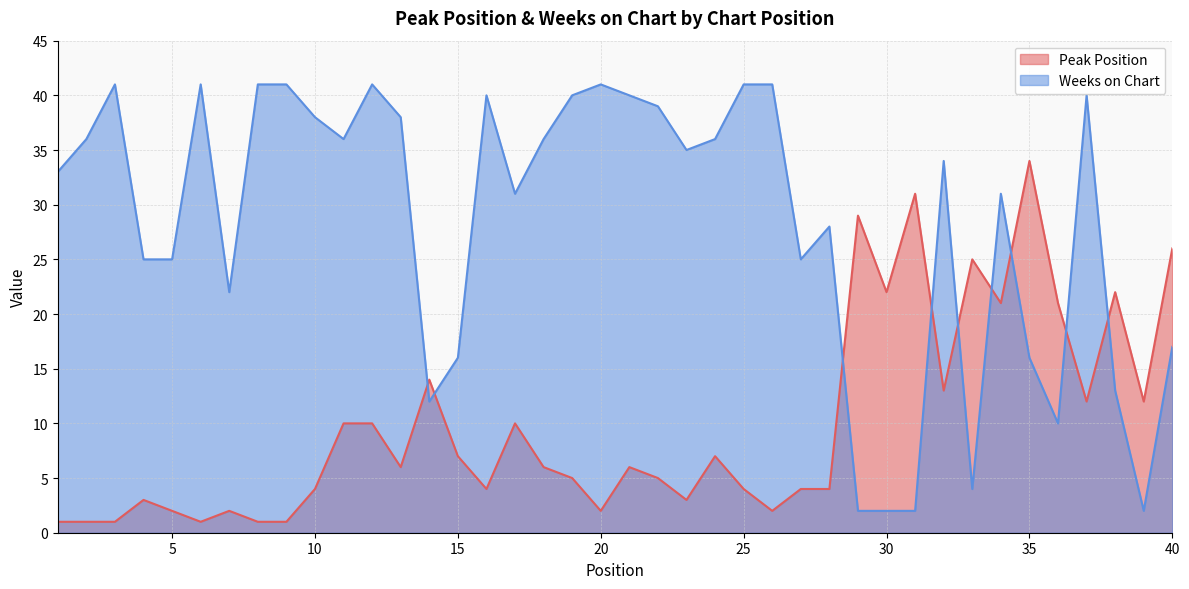

What is the difference between the Peak Position values at 30 and 9?

21